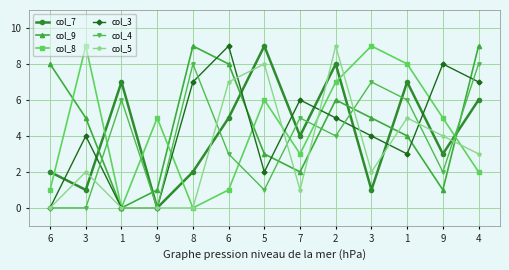

Is this an area chart (filled region under the line)?

No